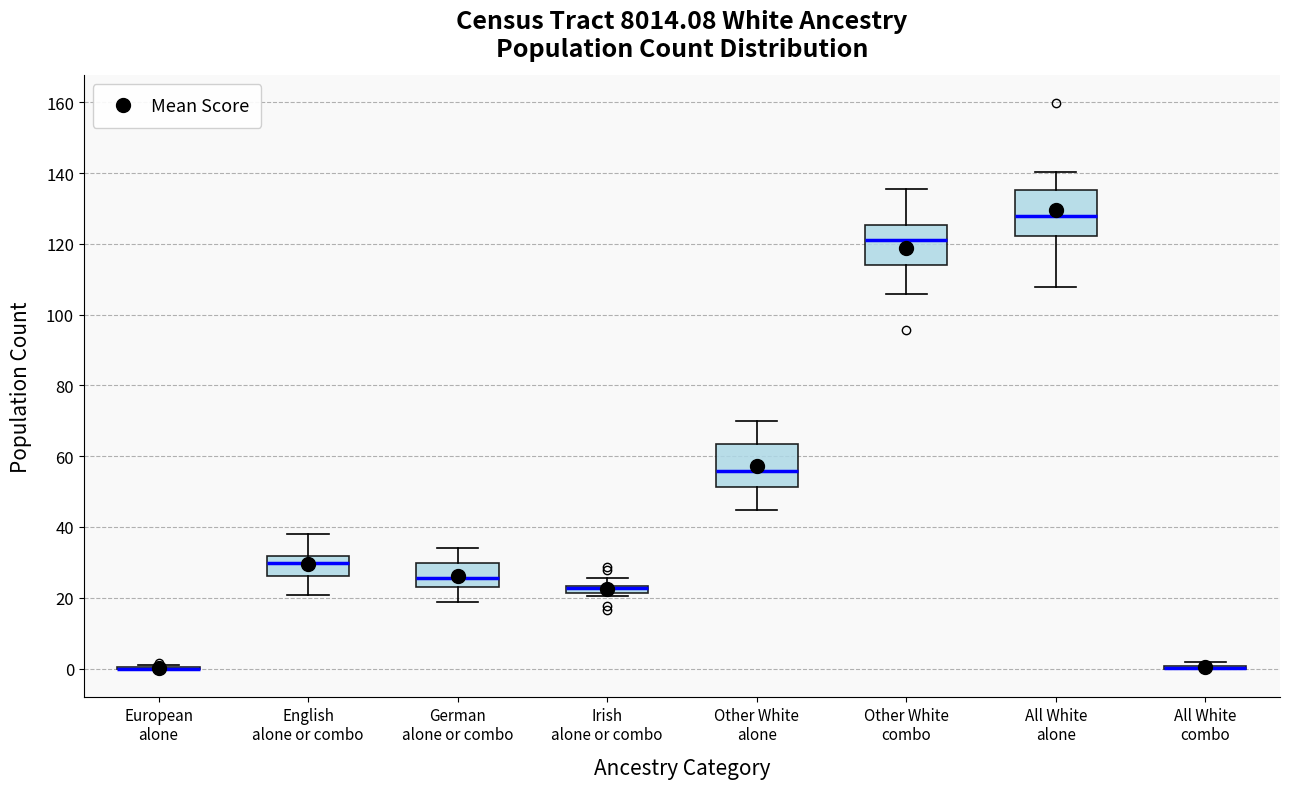

Where is the lower edge of the box for Other White alone on the y-axis? The values are not printed on the chart, so give them approximately, as read against the axis.

52